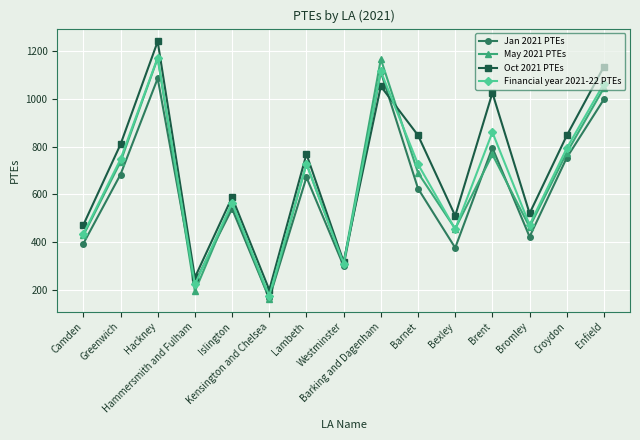

True or false: Jan 2021 PTEs and Oct 2021 PTEs intersect in this chart.

True